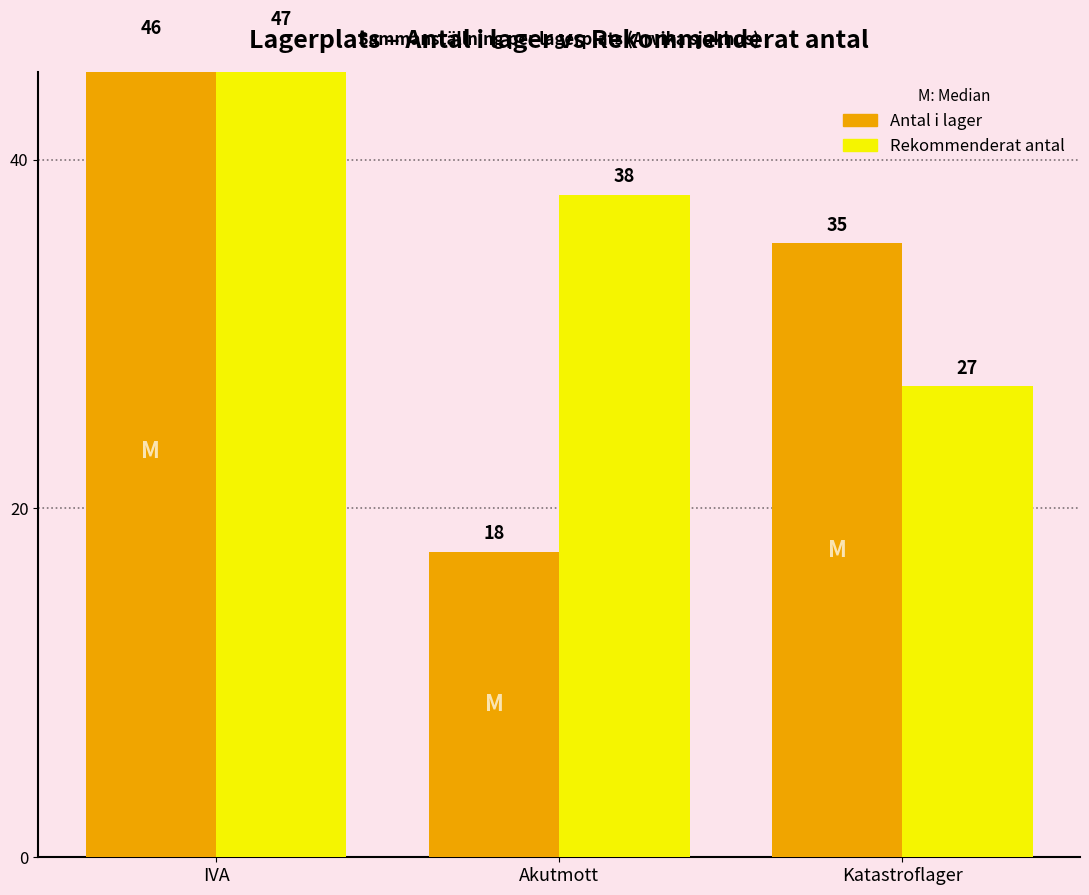

Reading left to right, what are all the values shown in this chart?

Antal i lager: 46.5	17.5	35.2
Rekommenderat antal: 47.0	38.0	27.0